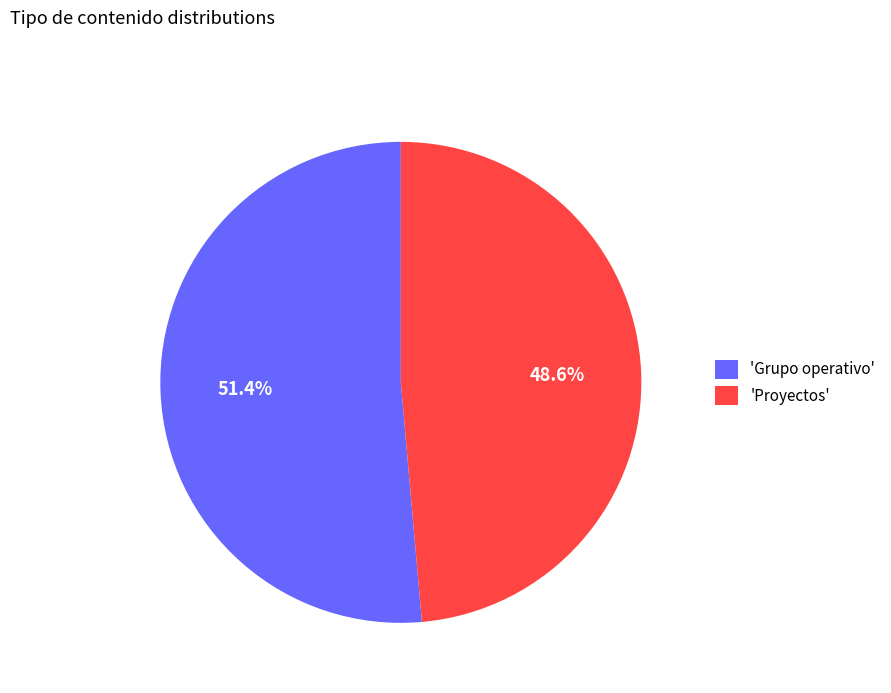

What is the total percentage of 'Grupo operativo' and 'Proyectos'?

100.0%